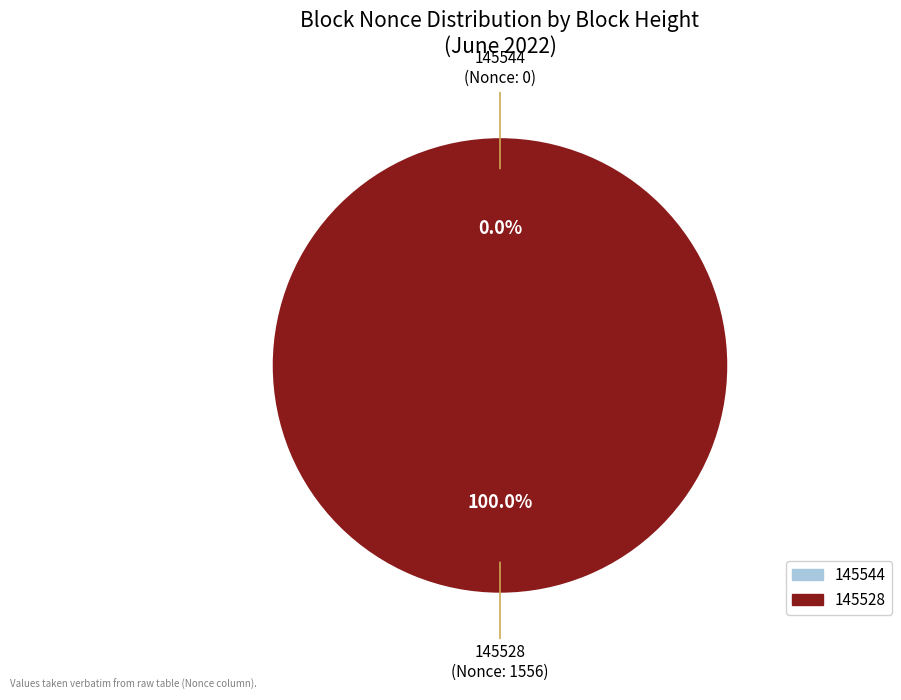

Which slice represents more than half of the pie?

145528